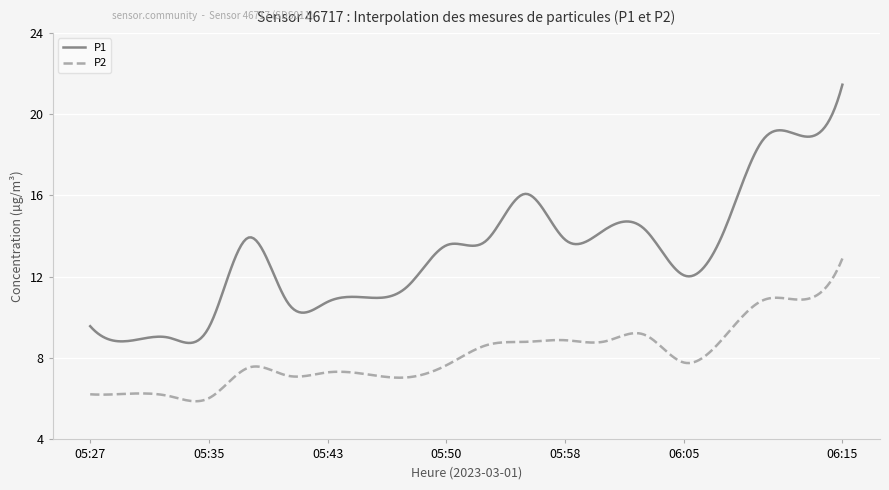

What is the highest value of the P2 series?

12.9